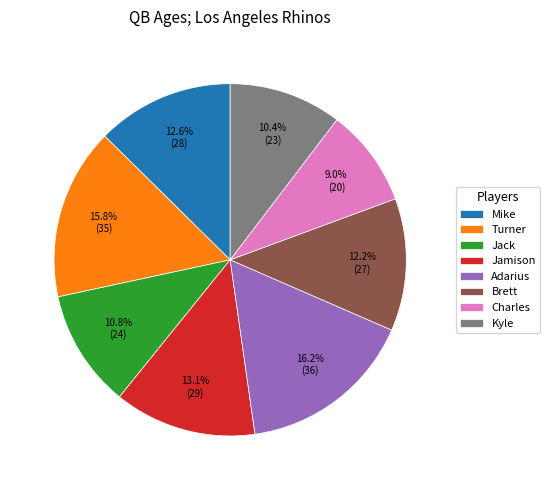

What portion of the pie excludes Brett?

87.8%